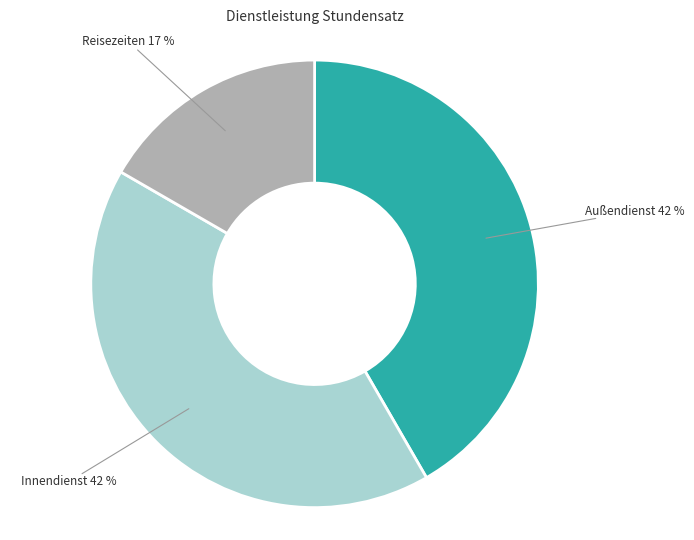

Does any single category account for the majority?

No